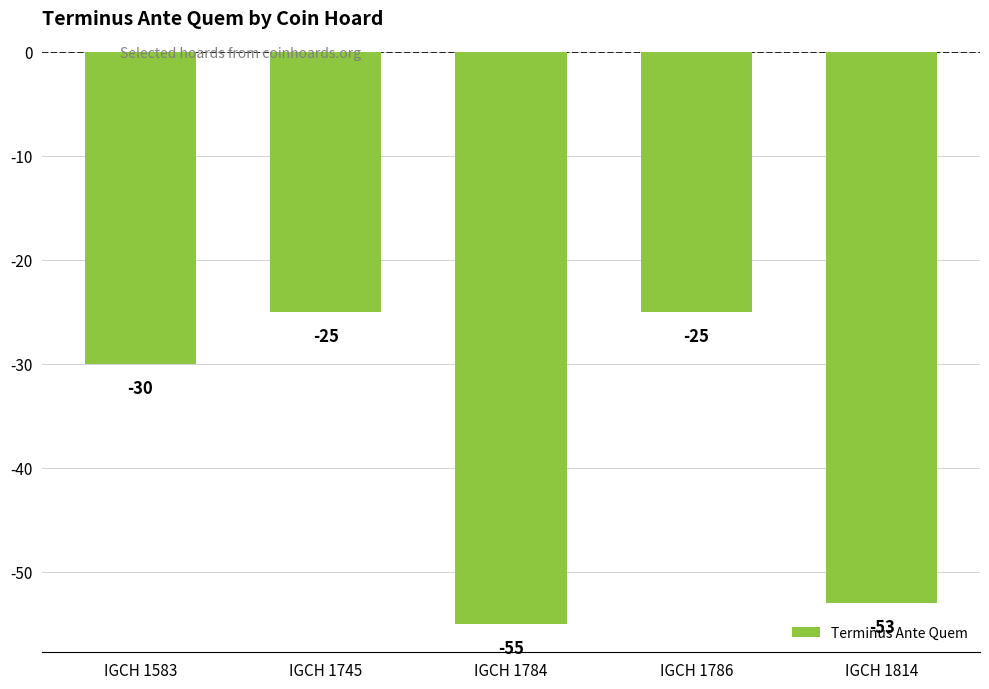

The value at IGCH 1745 is -17. True or false?

False